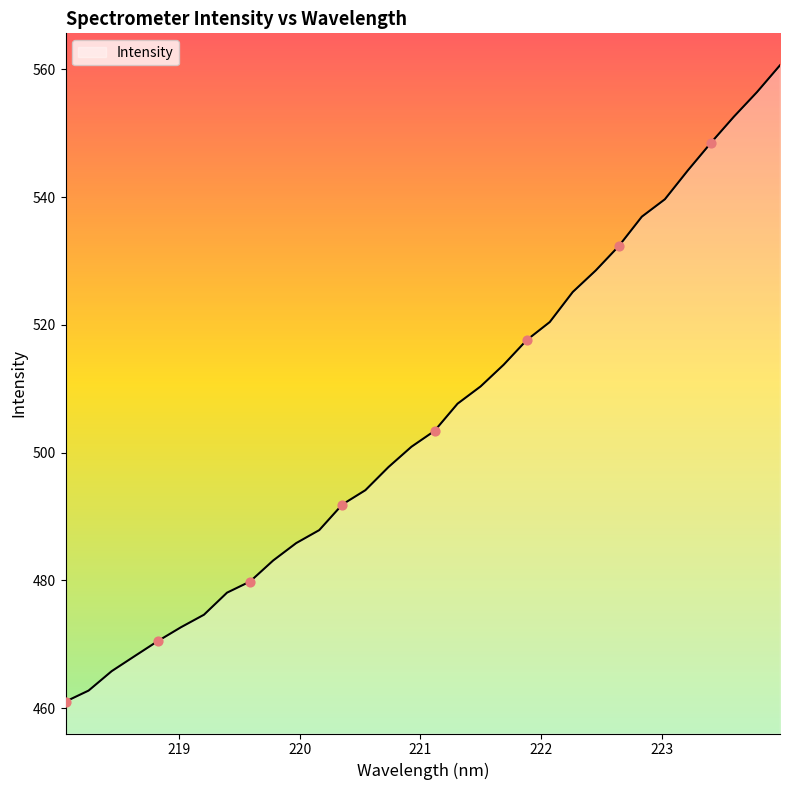

What is the difference between the maximum and minimum values?

99.6